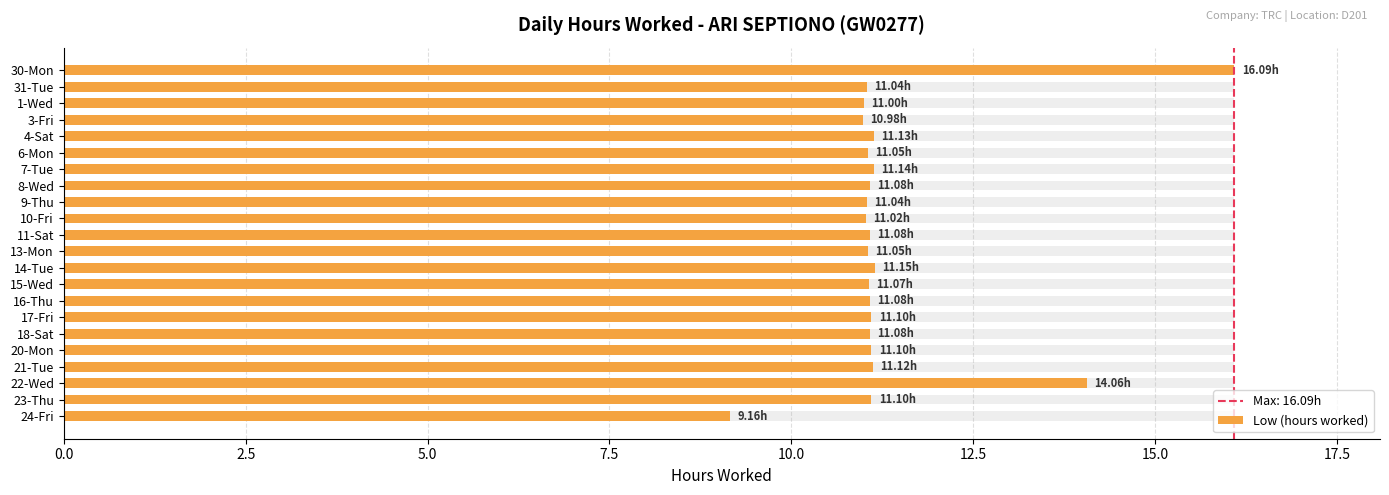

What is the average value?

11.4